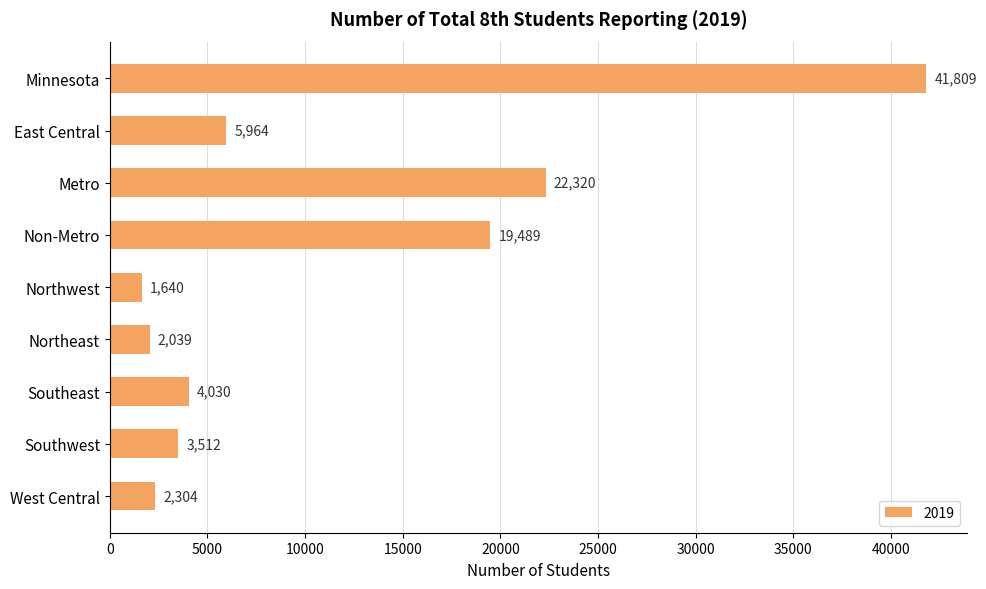

What is the sum of all values?

103107